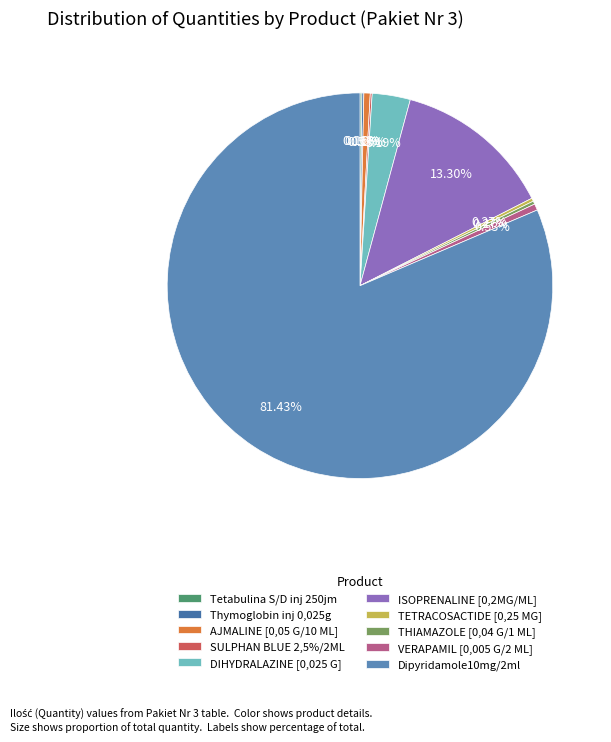

True or false: ISOPRENALINE [0,2MG/ML] accounts for 20% of the total.

False